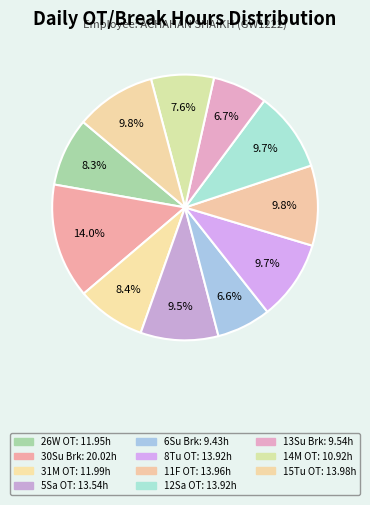

How many segments does this pie chart have?

11